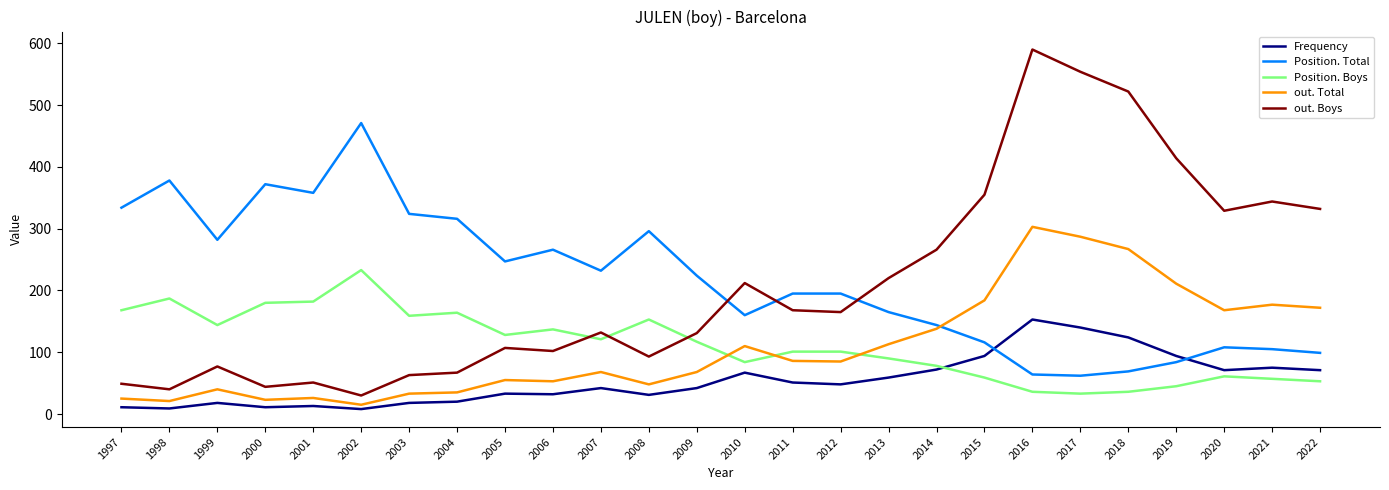

True or false: Frequency and out. Boys cross at least once.

False